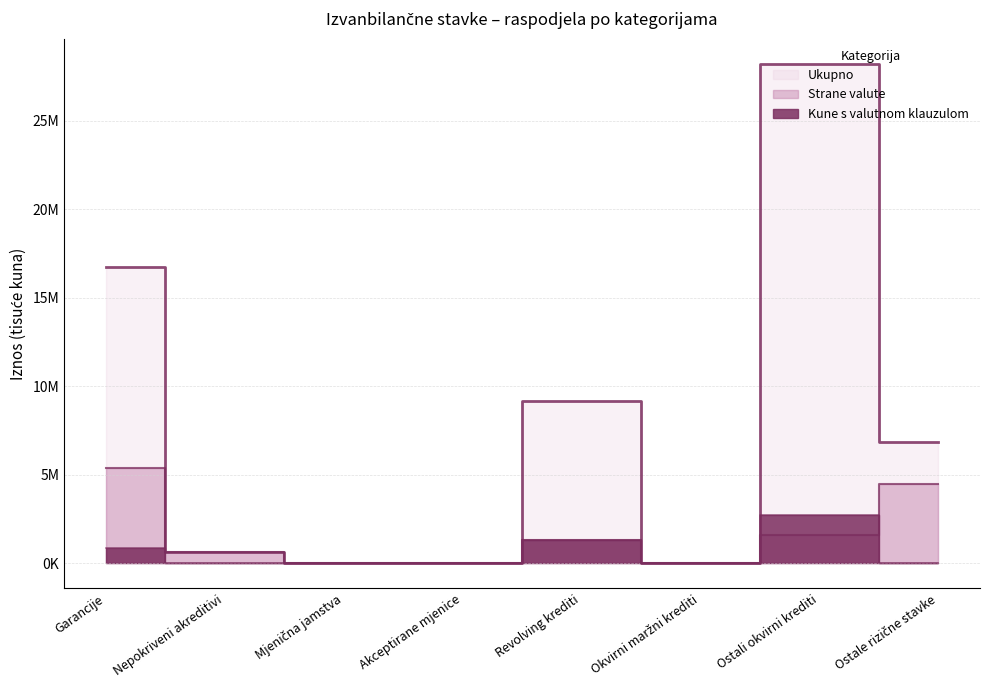

Reading left to right, list all the values displayed in this chart.

Ukupno: 16748920	665979	0	0	9148589	10475	28229451	6877805
Strane valute: 5401755	665979	0	0	1325650	0	1624443	4473926
Kune s valutnom klauzulom: 892438	0	0	0	1336593	0	2750439	36846